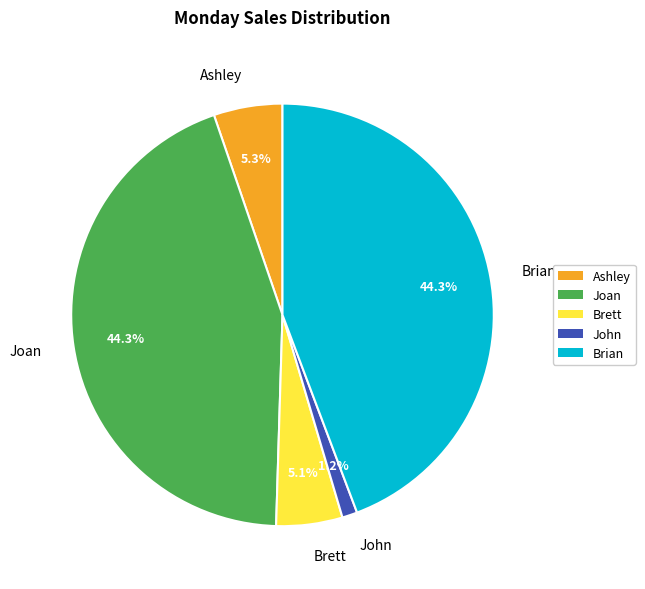

Do Joan and Ashley together represent more than half of the pie?

No